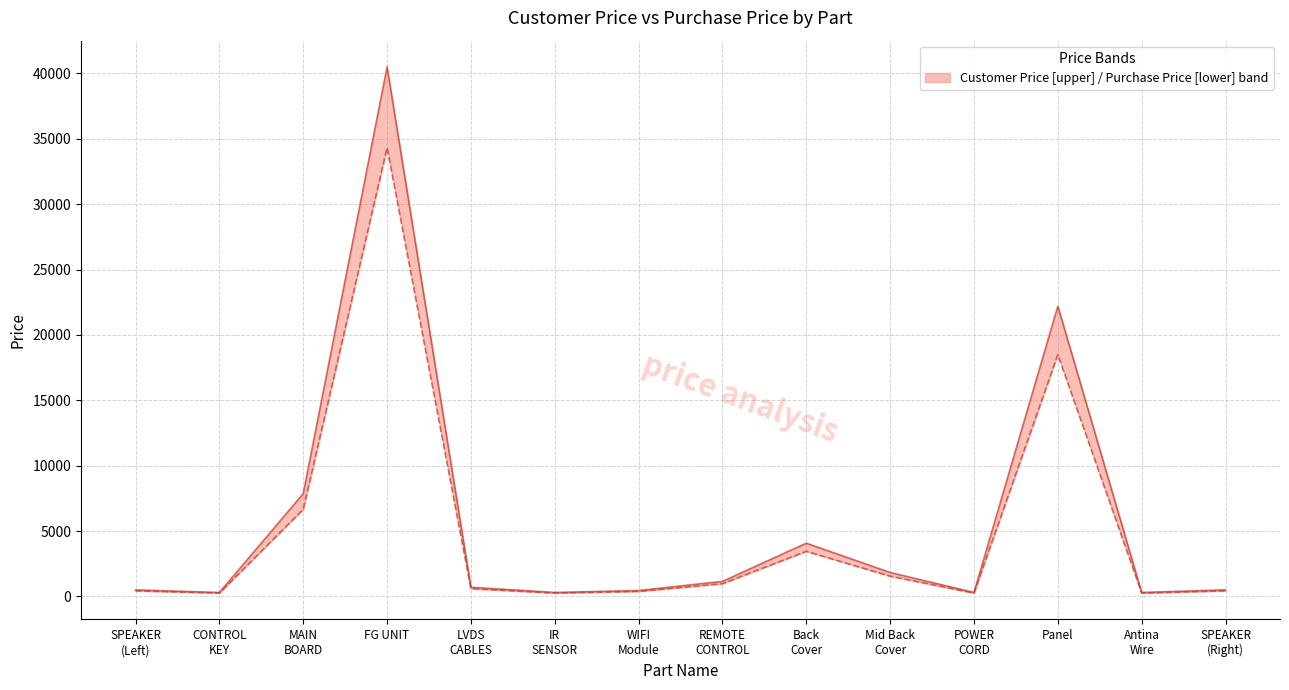

True or false: Purchase Price and Customer Price cross at least once.

False